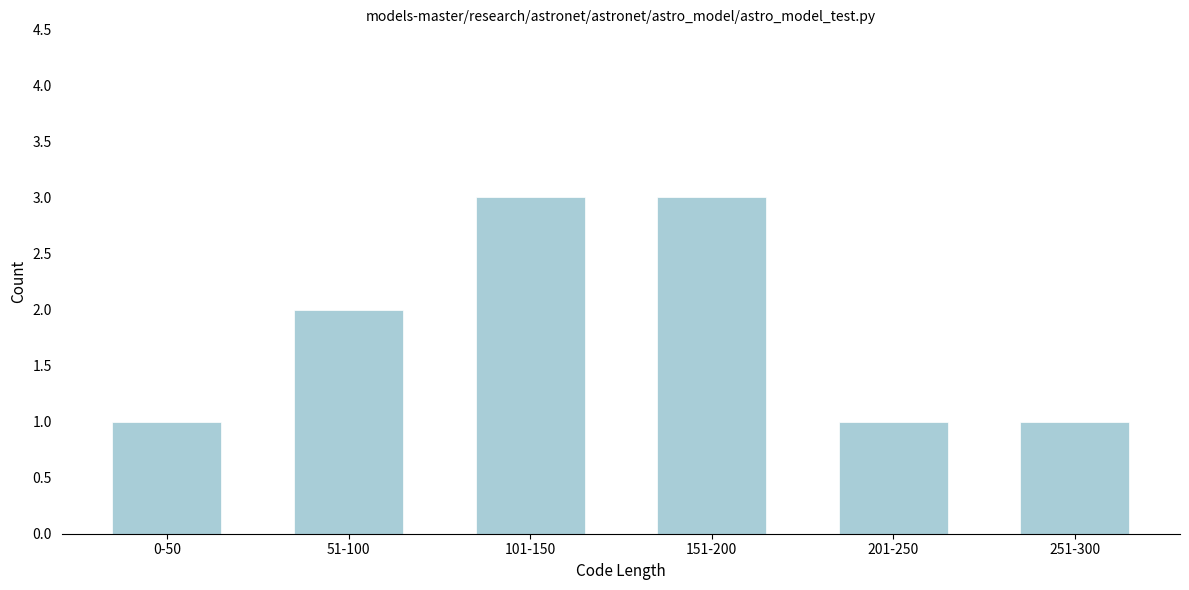

Reading left to right, what are all the values shown in this chart?

1	2	3	3	1	1